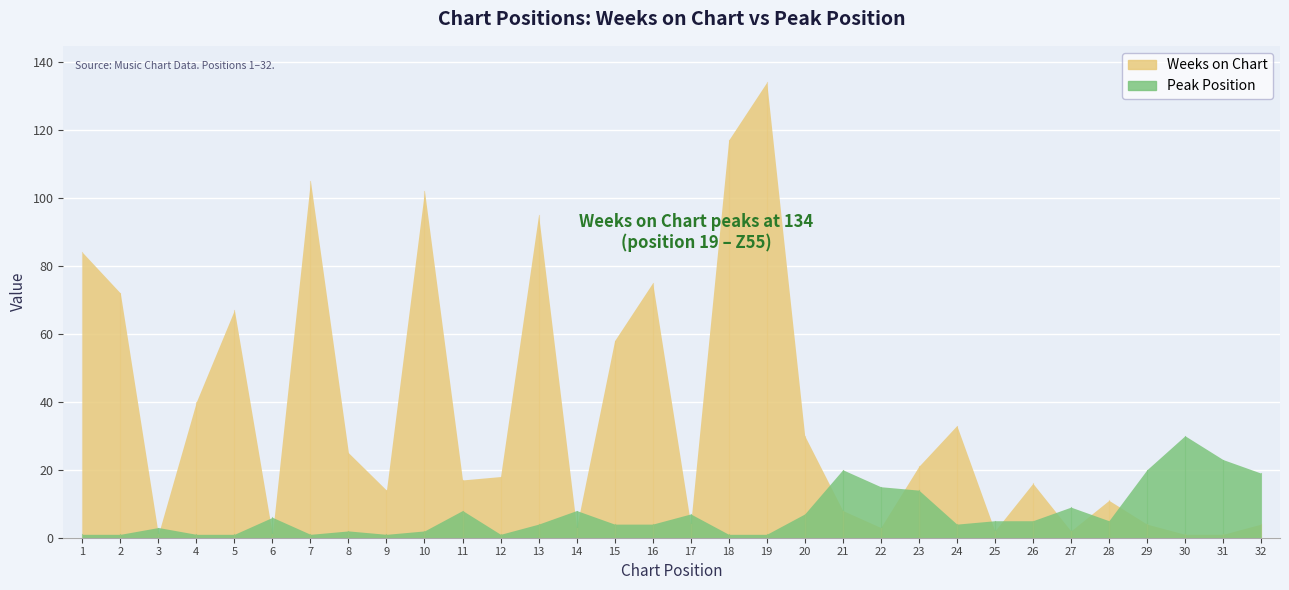

What is the greatest value displayed?

134